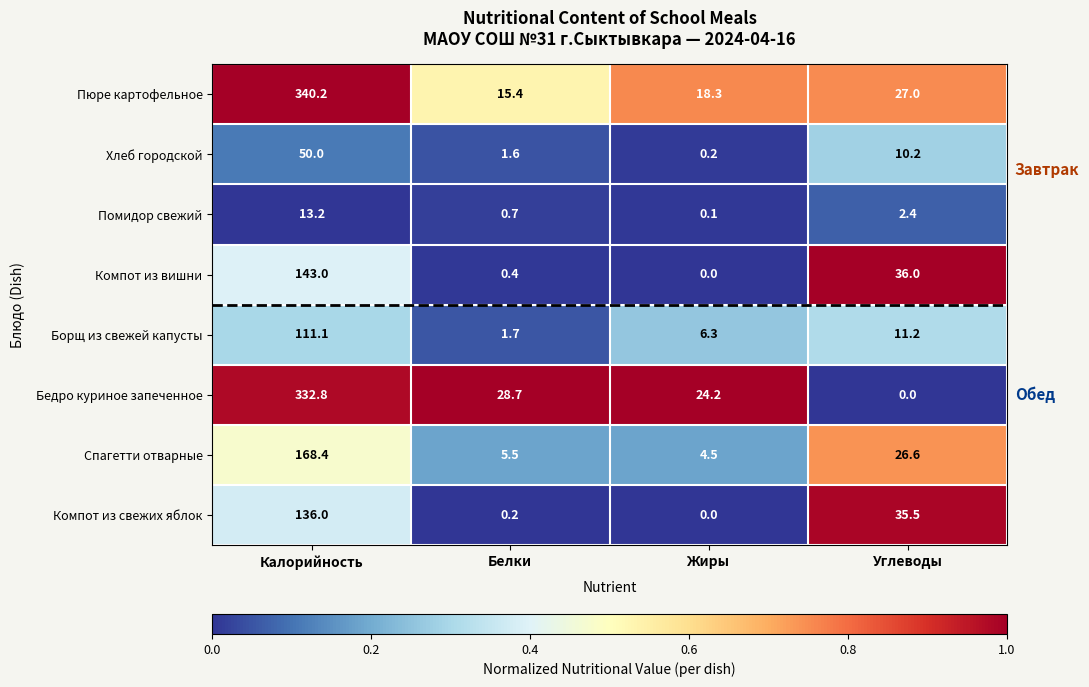

Which series has the largest range (max minus min)?

Бедро куриное запеченное